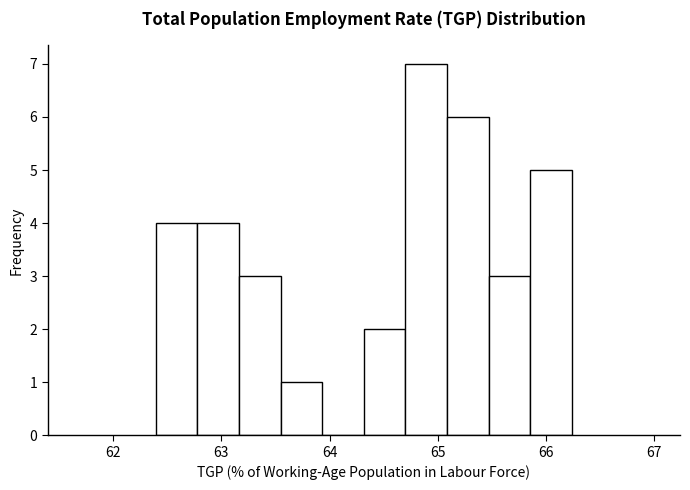

Around what value on the x-axis is the tallest bar? Give the approximate position of its centre, as read against the axis.

64.9